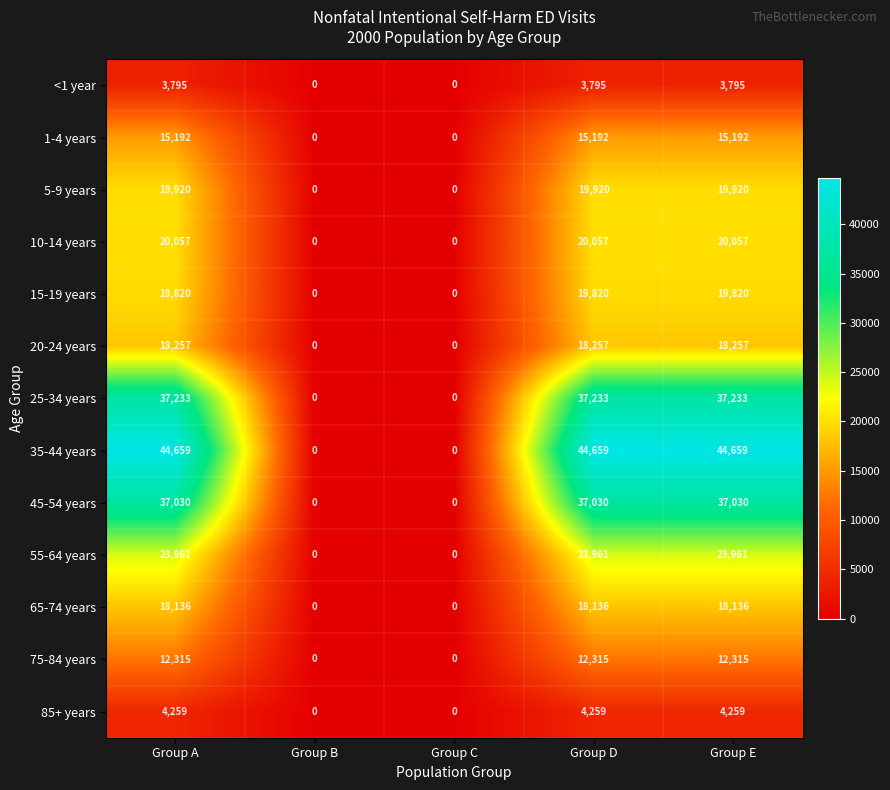

Count the number of categories in the chart.

5